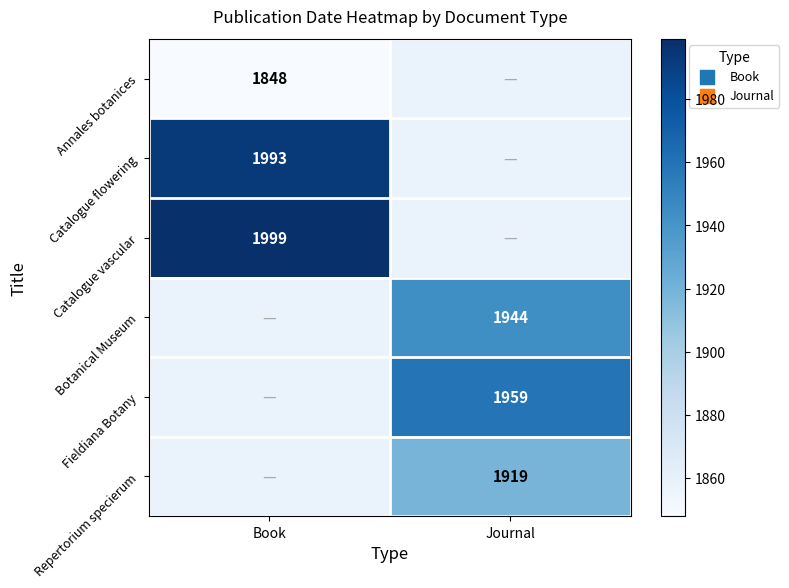

Is it true that Annales botanices equals 3042 at Book?

False